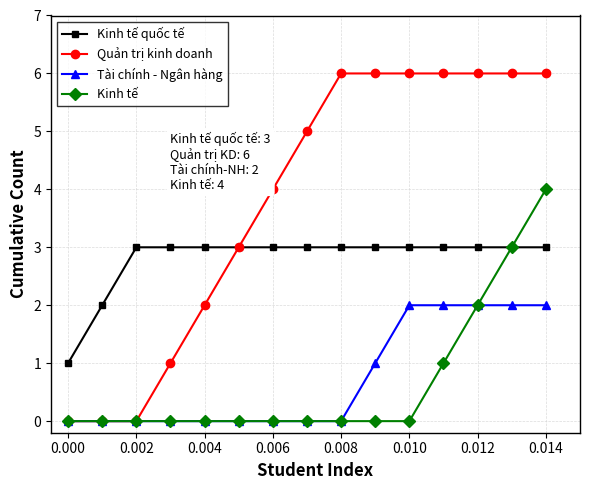

What is the value of the Kinh tế point at the 14th from the left?

3